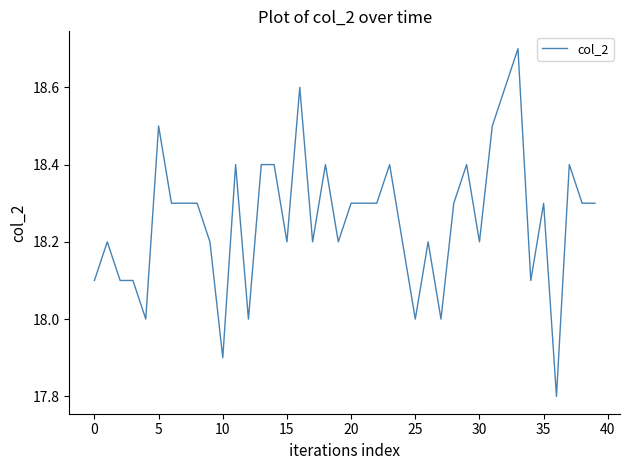

Reading left to right, transcribe all the data shown in this chart.

18.1	18.2	18.1	18.1	18.0	18.5	18.3	18.3	18.3	18.2	17.9	18.4	18.0	18.4	18.4	18.2	18.6	18.2	18.4	18.2	18.3	18.3	18.3	18.4	18.2	18.0	18.2	18.0	18.3	18.4	18.2	18.5	18.6	18.7	18.1	18.3	17.8	18.4	18.3	18.3